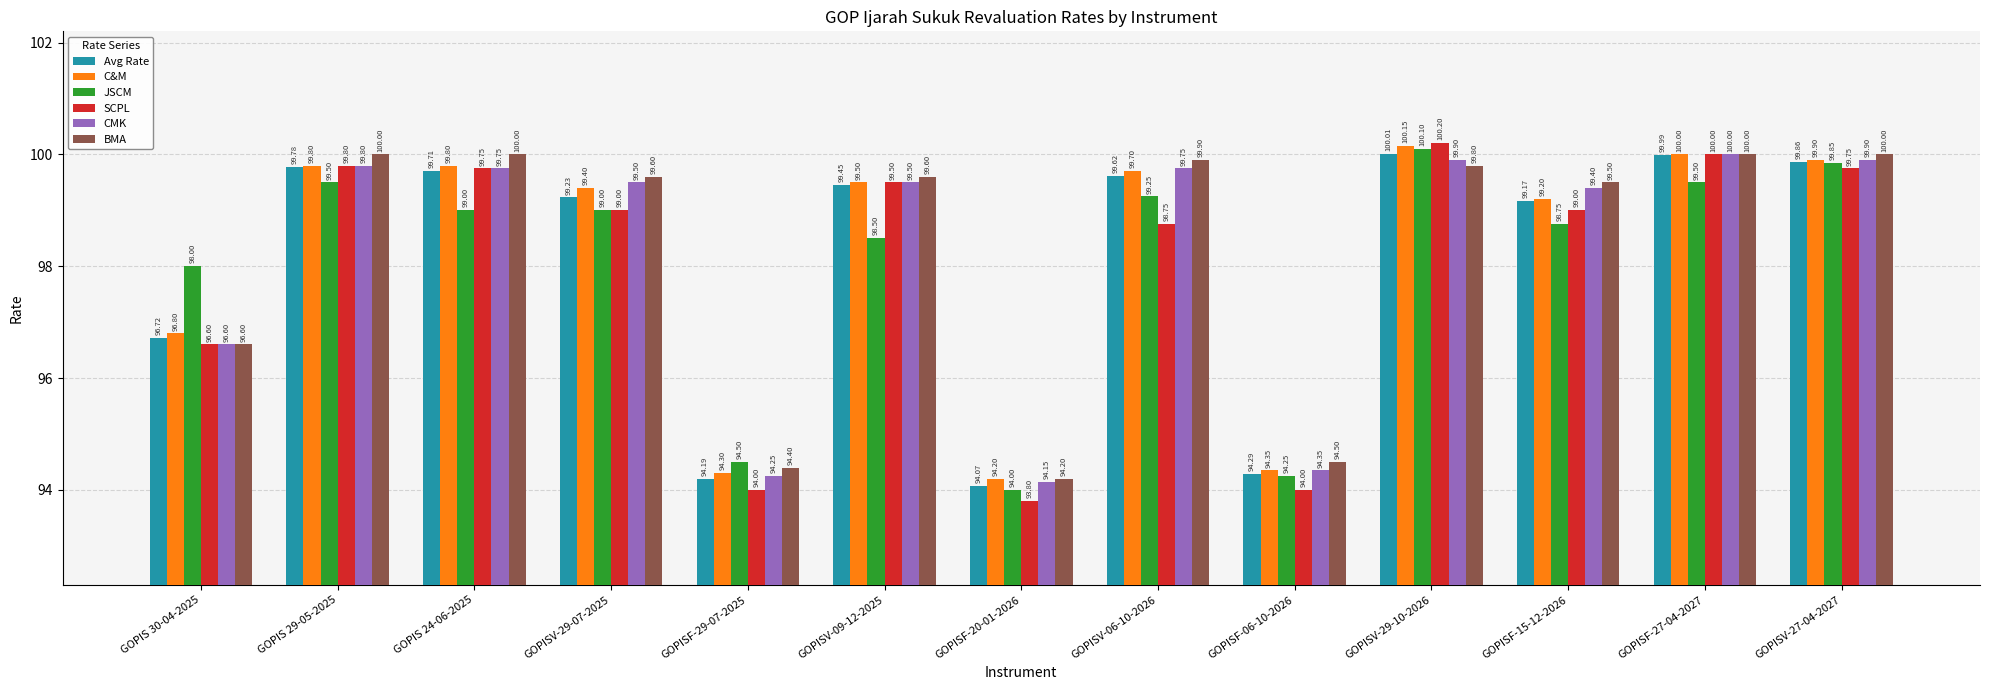

Rank the series at GOPISV-06-10-2026 from highest to lowest value.

BMA, CMK, C&M, Avg Rate, JSCM, SCPL